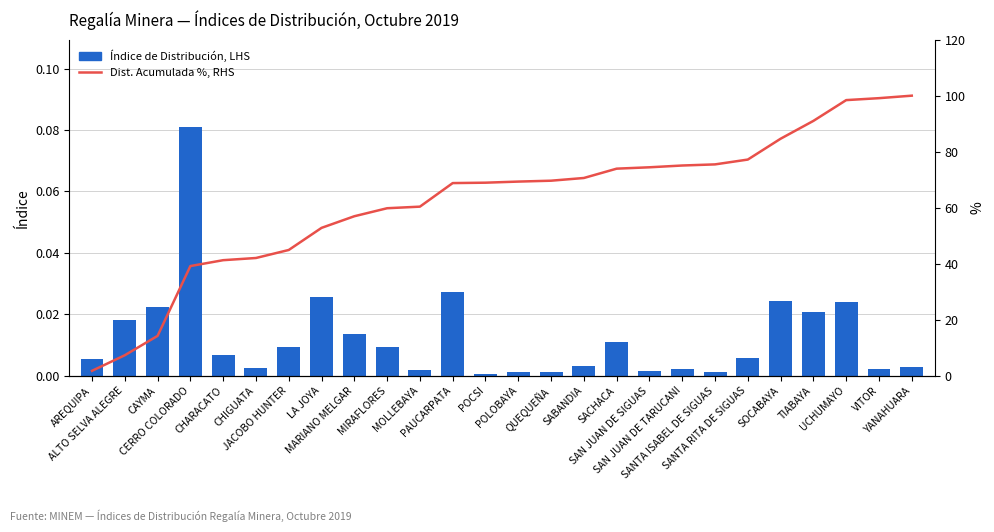

Where does the Dist. Acumulada %, RHS series first go above 69?

POLOBAYA